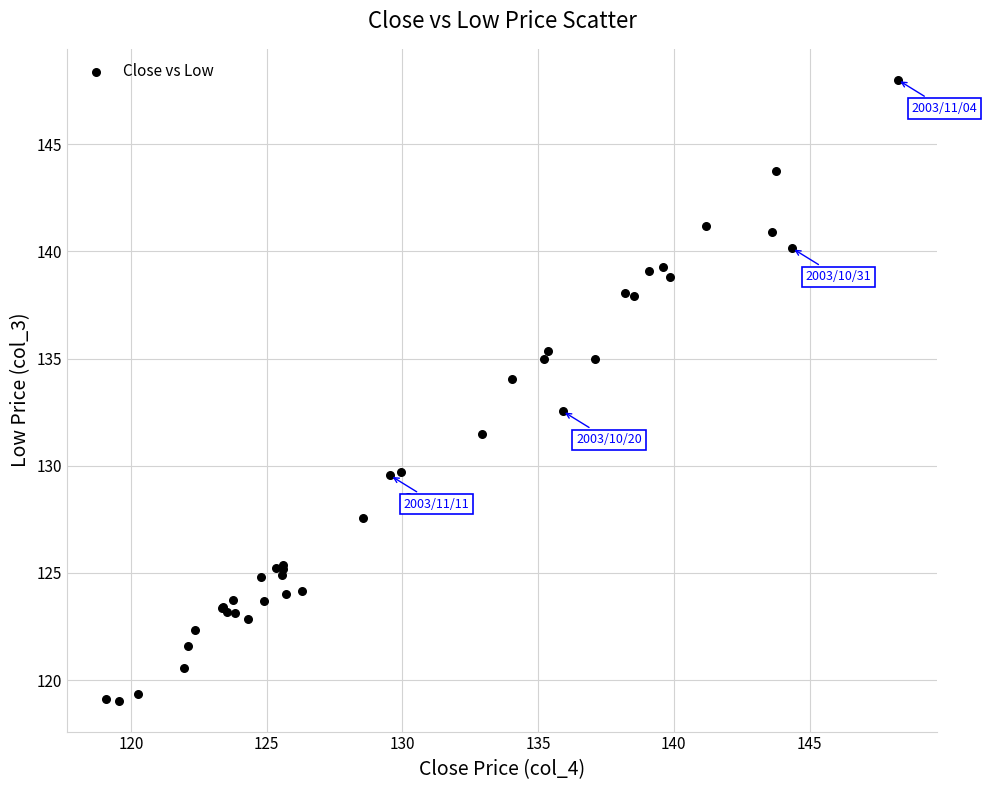

What Y value in the scatter plot is closest to 133?

132.6